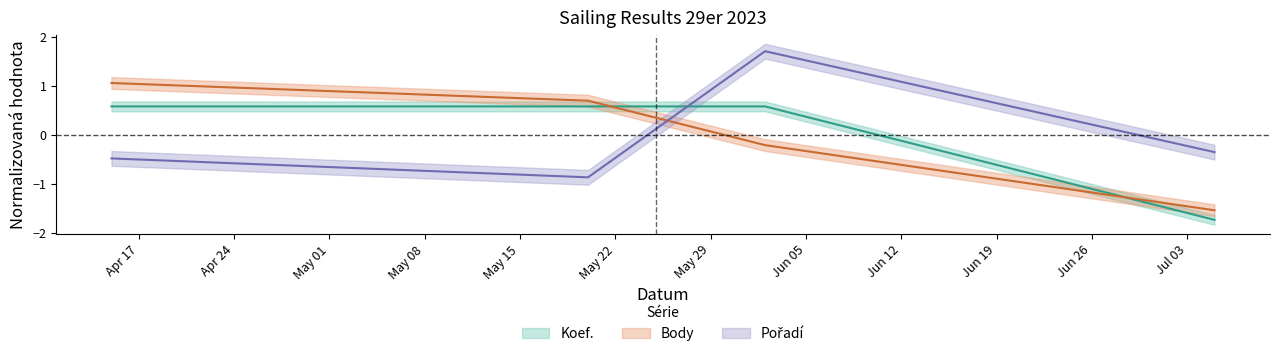

Rank the series at 2023-07-05 from lowest to highest value.

Koef., Body, Pořadí